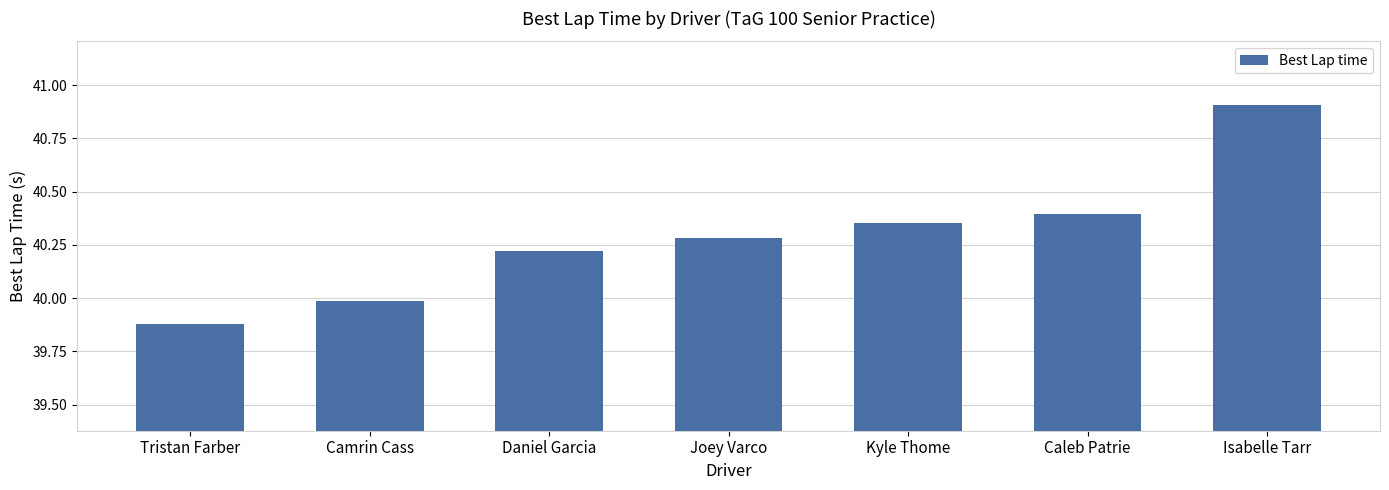

What is the label of the 2nd bar from the right?

Caleb Patrie